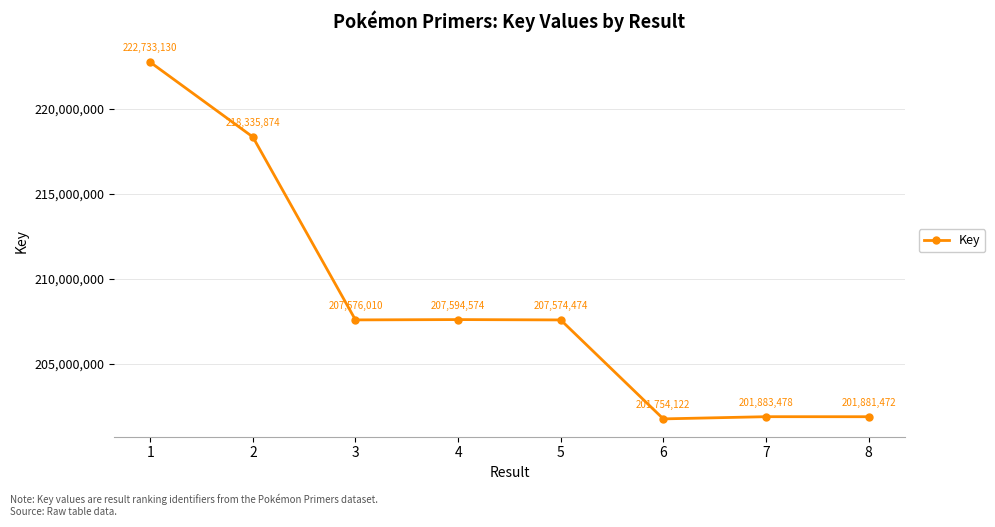

How many interior local valleys (lower than both neighbors) does the data have?

2